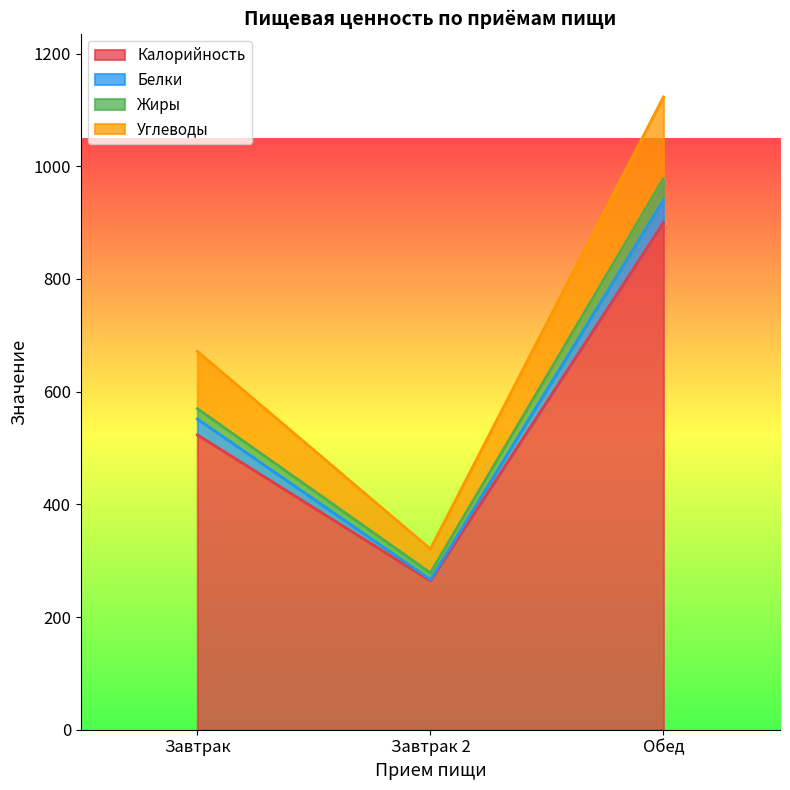

What is the highest value of the Калорийность series?

899.9